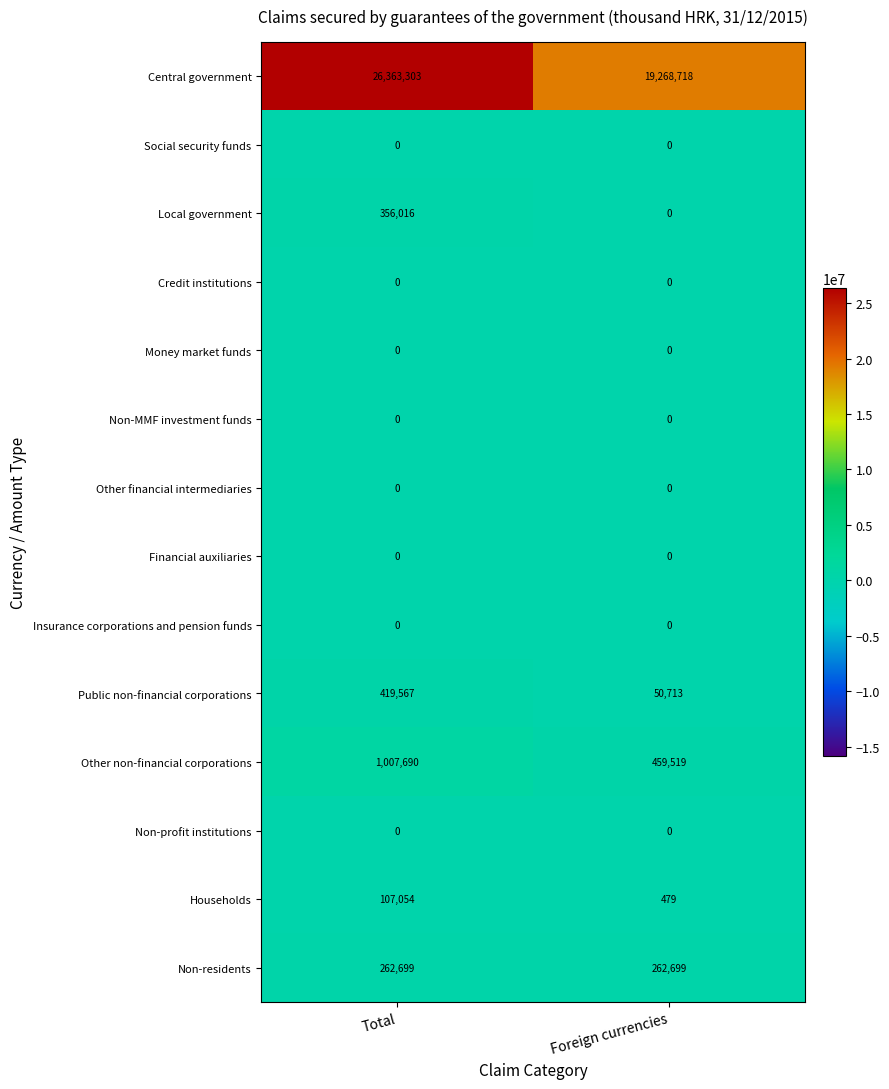

What is the average value of the Non-residents series?

262699